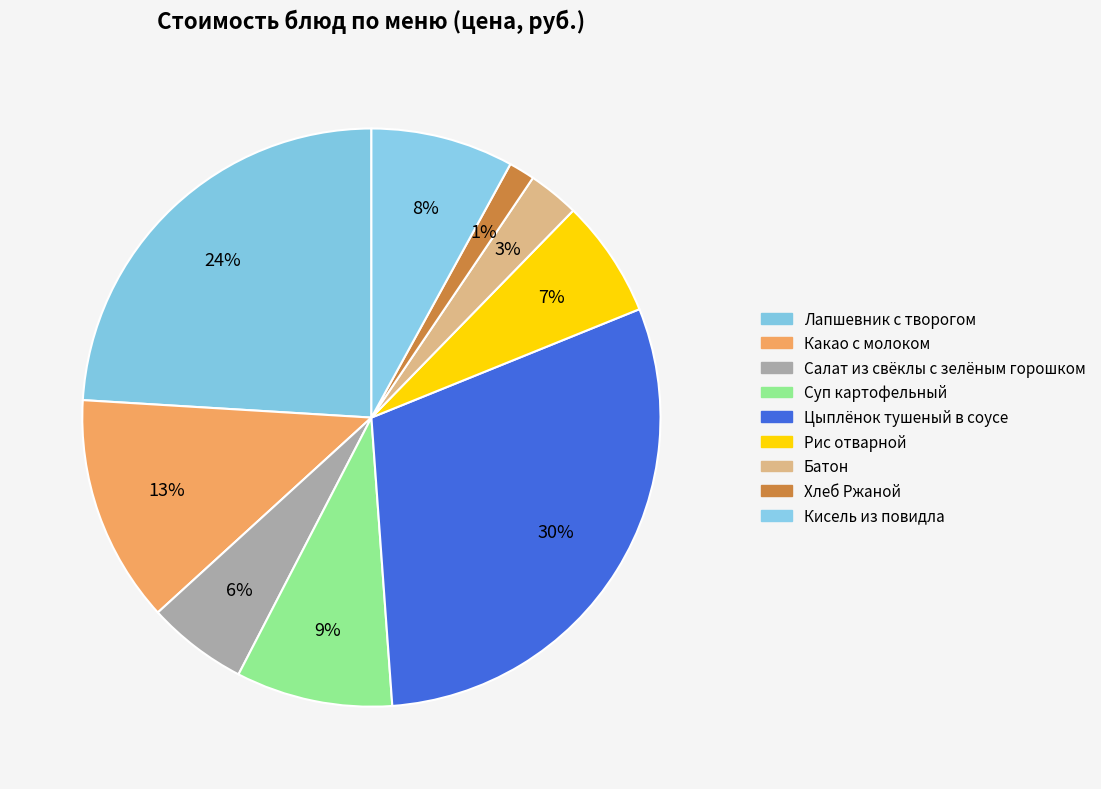

To the nearest percent, what is the combined percentage of Цыплёнок тушеный в соусе and Какао с молоком?

43%